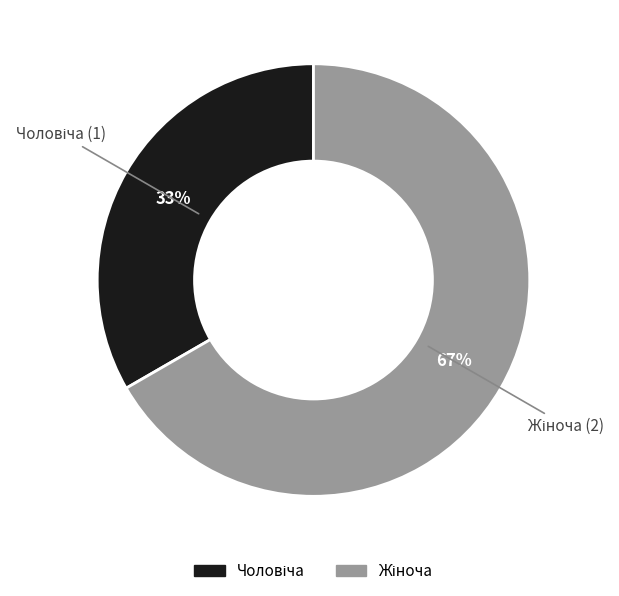

Is there a majority slice in this chart?

Yes